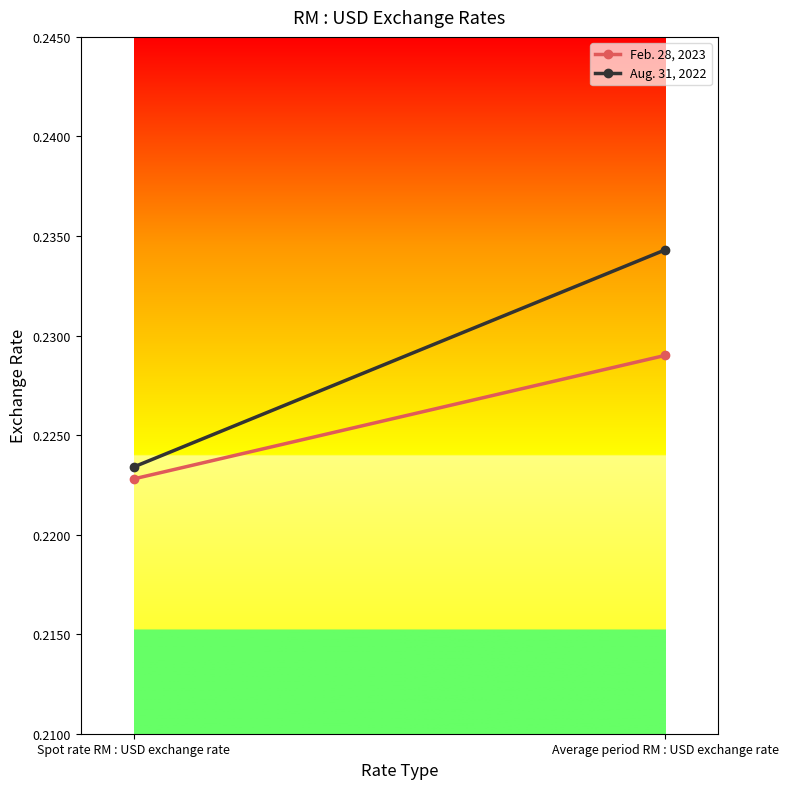

Reading left to right, what are all the values shown in this chart?

Feb. 28, 2023: Spot rate RM : USD exchange rate=0.2	Average period RM : USD exchange rate=0.2
Aug. 31, 2022: Spot rate RM : USD exchange rate=0.2	Average period RM : USD exchange rate=0.2